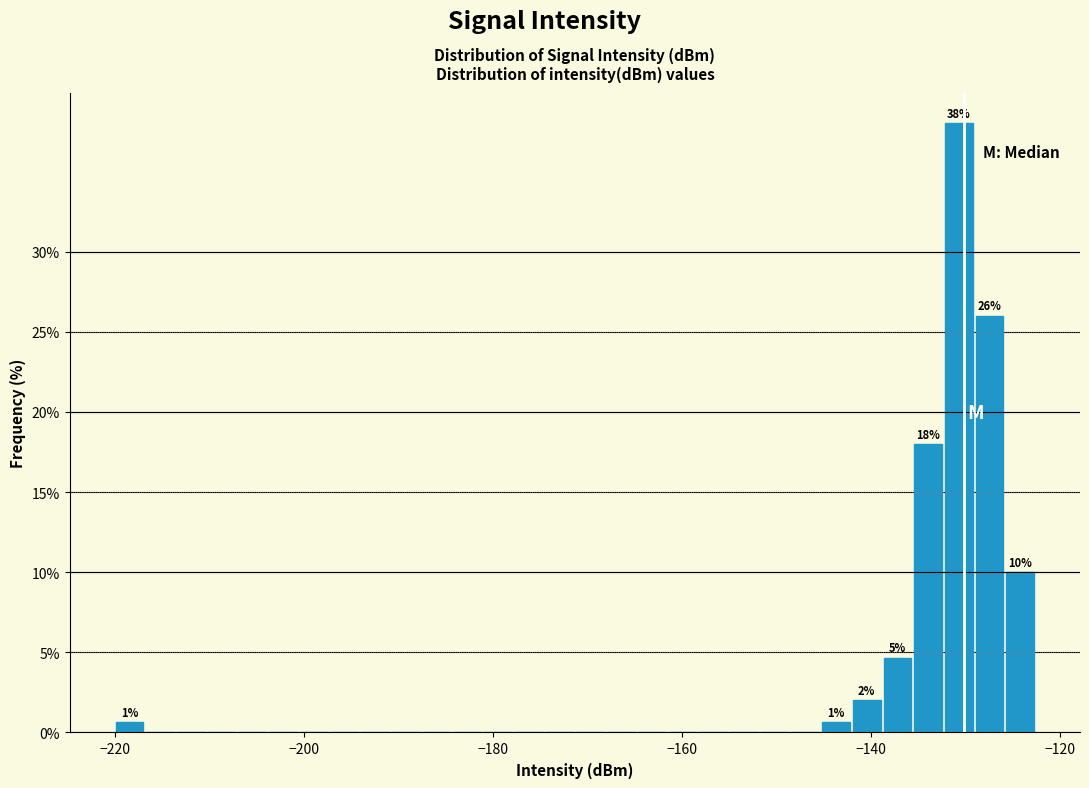

Read against the x-axis, roughly where is the centre of the tallest bar?

-130